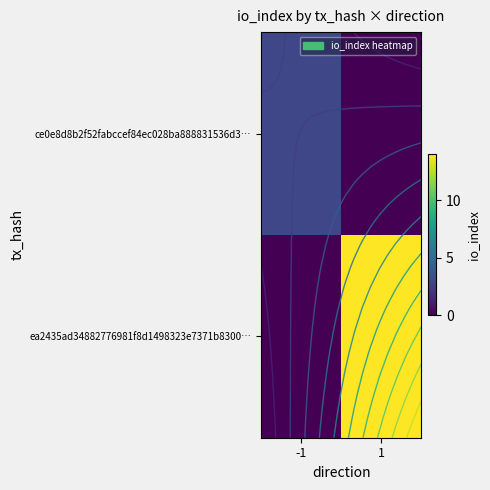

Which series has the largest total across all categories?

ea2435ad34882776981f8d1498323e7371b8300…